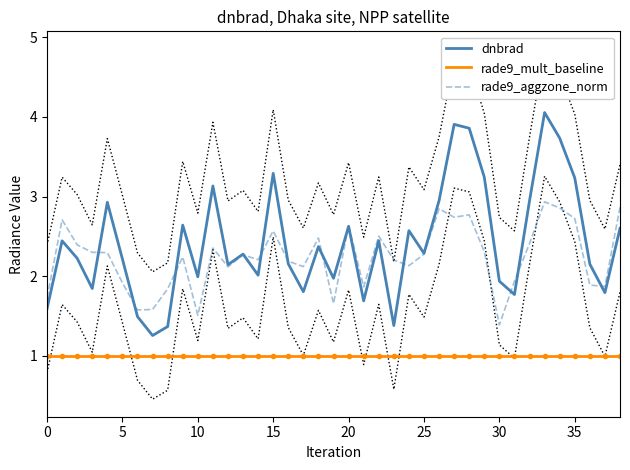

Reading left to right, list all the values displayed in this chart.

dnbrad: 1.6	2.4	2.2	1.8	2.9	2.2	1.5	1.3	1.4	2.6	2.0	3.1	2.1	2.3	2.0	3.3	2.2	1.8	2.4	2.0	2.6	1.7	2.4	1.4	2.6	2.3	2.9	3.9	3.9	3.2	1.9	1.8	2.9	4.1	3.7	3.2	2.2	1.8	2.6
rade9_mult_baseline: 1.0	1.0	1.0	1.0	1.0	1.0	1.0	1.0	1.0	1.0	1.0	1.0	1.0	1.0	1.0	1.0	1.0	1.0	1.0	1.0	1.0	1.0	1.0	1.0	1.0	1.0	1.0	1.0	1.0	1.0	1.0	1.0	1.0	1.0	1.0	1.0	1.0	1.0	1.0
rade9_aggzone_norm: 1.7	2.7	2.4	2.3	2.3	1.9	1.6	1.6	1.8	2.2	1.5	2.4	2.1	2.3	2.2	2.6	2.2	2.1	2.5	1.7	2.6	1.9	2.5	2.2	2.1	2.3	2.8	2.7	2.8	2.3	1.4	1.9	2.4	2.9	2.9	2.7	1.9	1.9	2.9